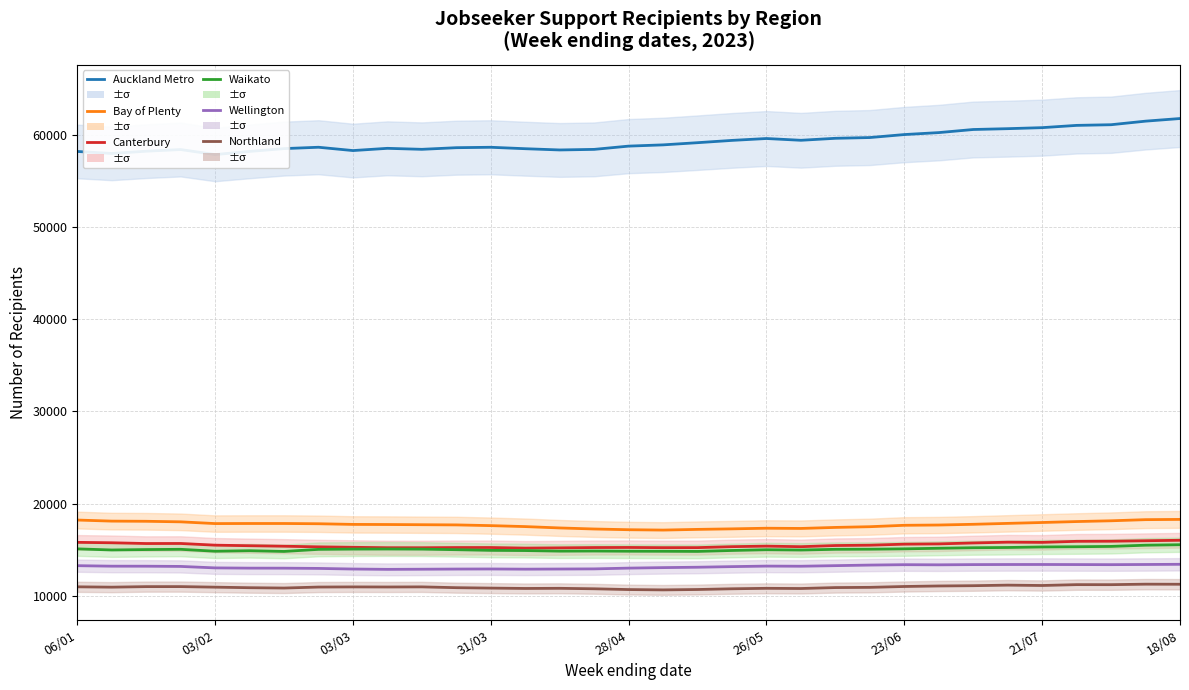

At 22, list the series in order from smallest to largest.

Northland, Wellington, Waikato, Canterbury, Bay of Plenty, Auckland Metro